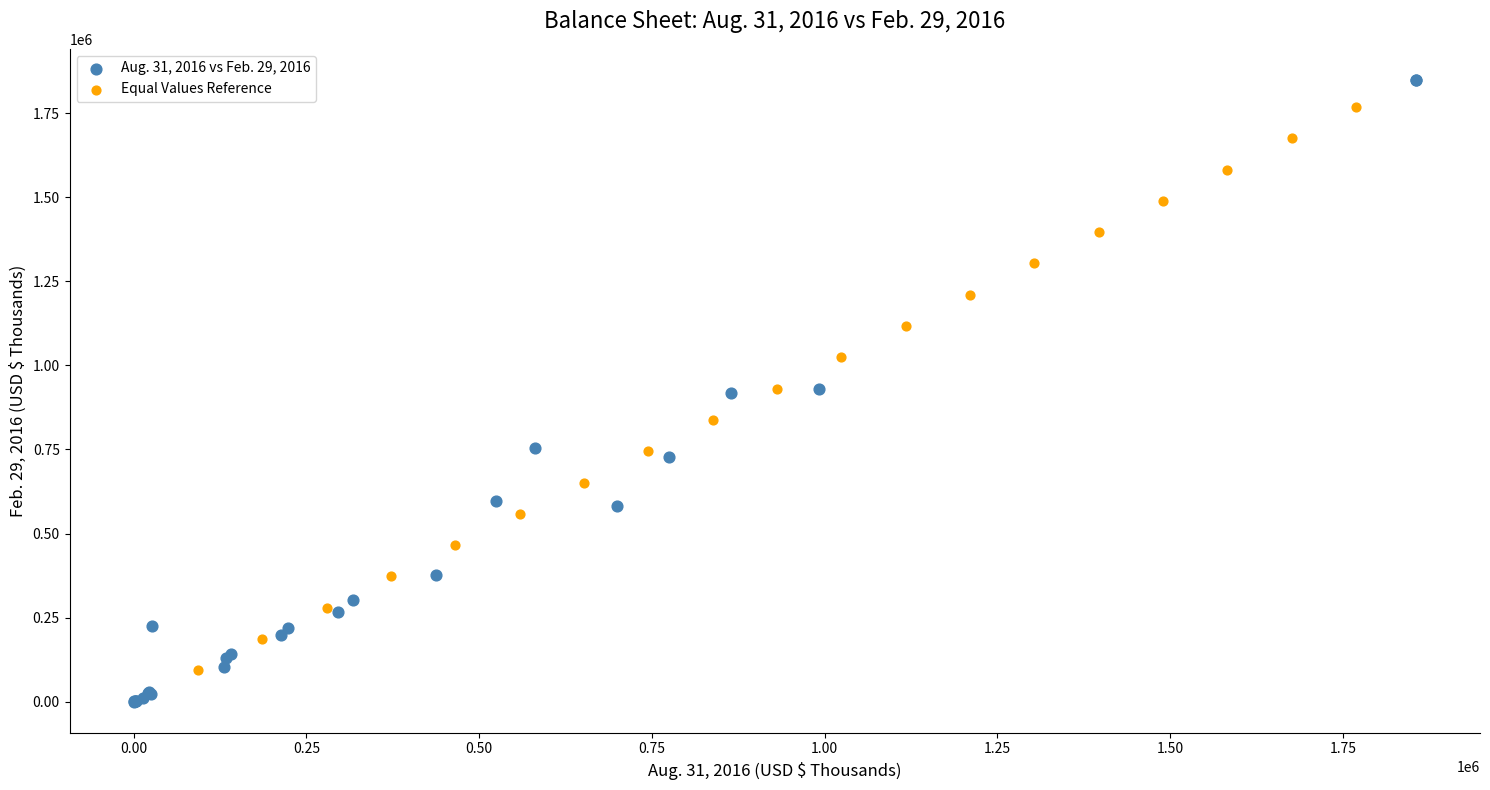

Which series has the largest Y range (max minus min)?

Aug. 31, 2016 vs Feb. 29, 2016